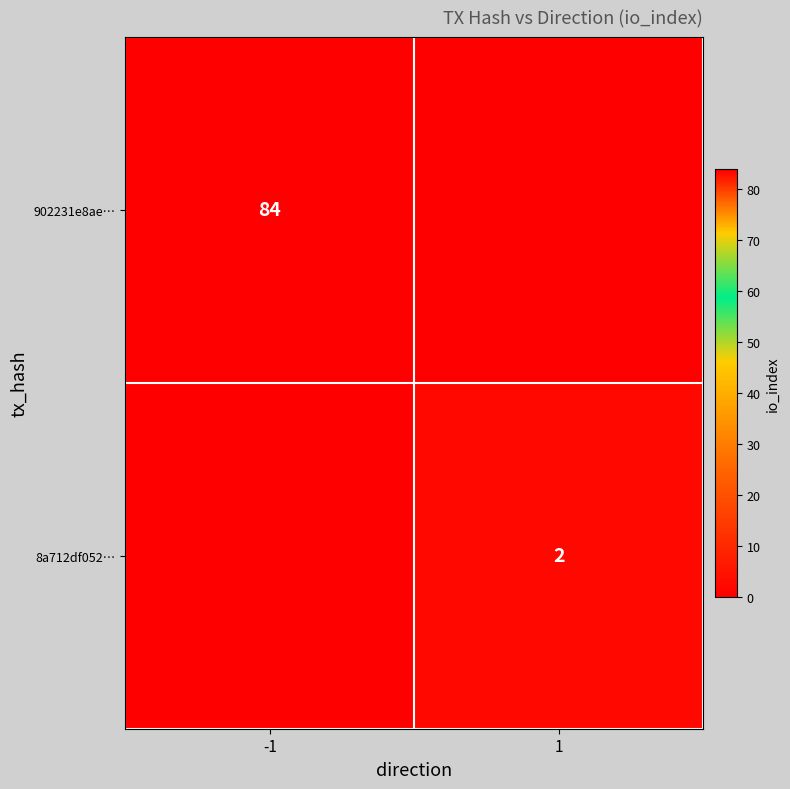

True or false: 902231e8ae… has a value of 84 at -1.

True